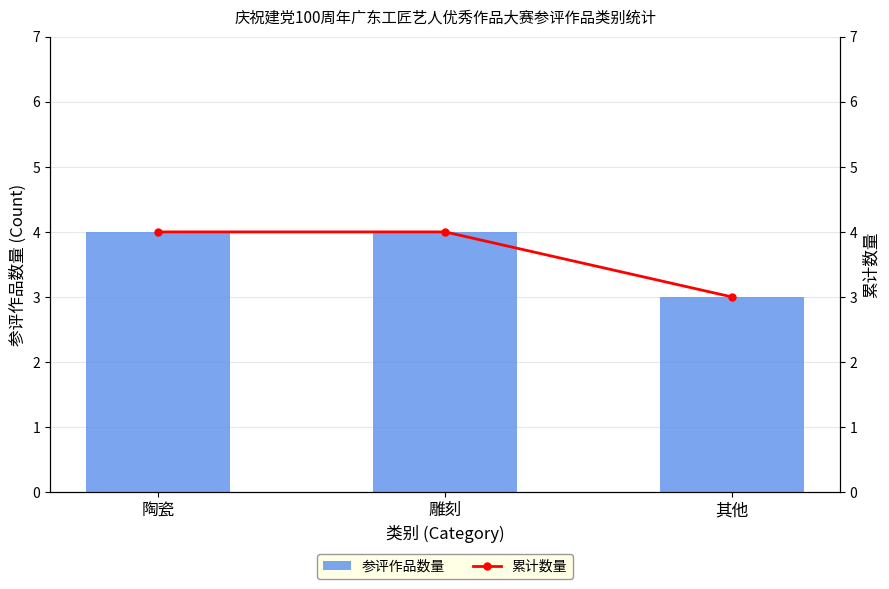

Reading right to left, extract all data points from this chart.

参评作品数量: 其他=3	雕刻=4	陶瓷=4
累计数量: 其他=3	雕刻=4	陶瓷=4